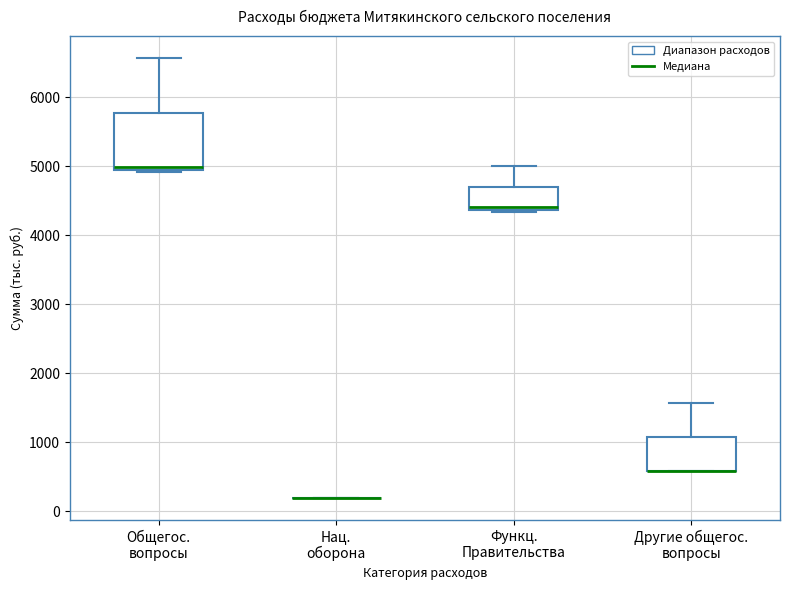

Reading left to right, transcribe this box plot: for each box, give where its median line is, the range the box spans, and where its two whiskers end, as read against the y-axis. The values are not printed on the chart, so give them approximately, as read against the axis.

Общегос. вопросы: median 5000, box 4900 to 5800, whiskers 4900 (just below the box's lower edge) to 6600
Нац. оборона: box collapsed to a line at 200, whiskers 200 to 200
Функц. Правительства: median 4400 (just above the box's lower edge), box 4400 to 4700, whiskers 4300 to 5000
Другие общегос. вопросы: median 600 (drawn on the box's lower edge), box 600 to 1100, whiskers 600 to 1600